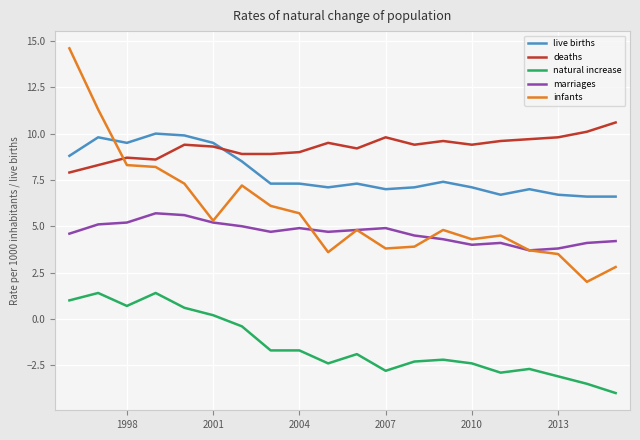

Which series has the largest total across all categories?

deaths